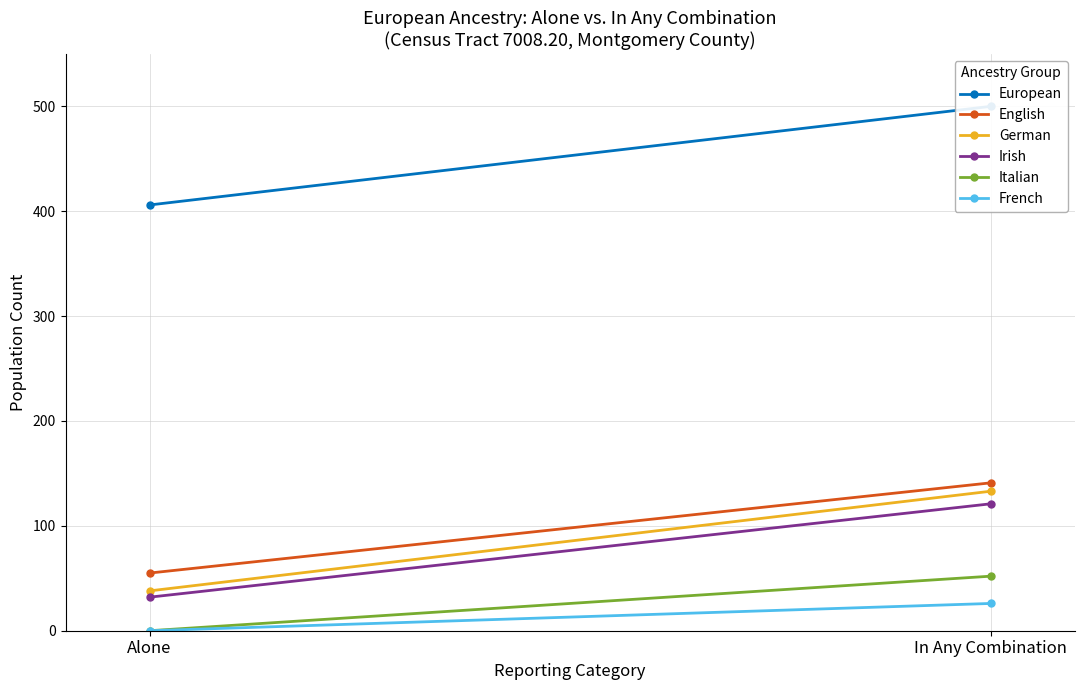

What is the spread (max minus min) of values at In Any Combination?

474